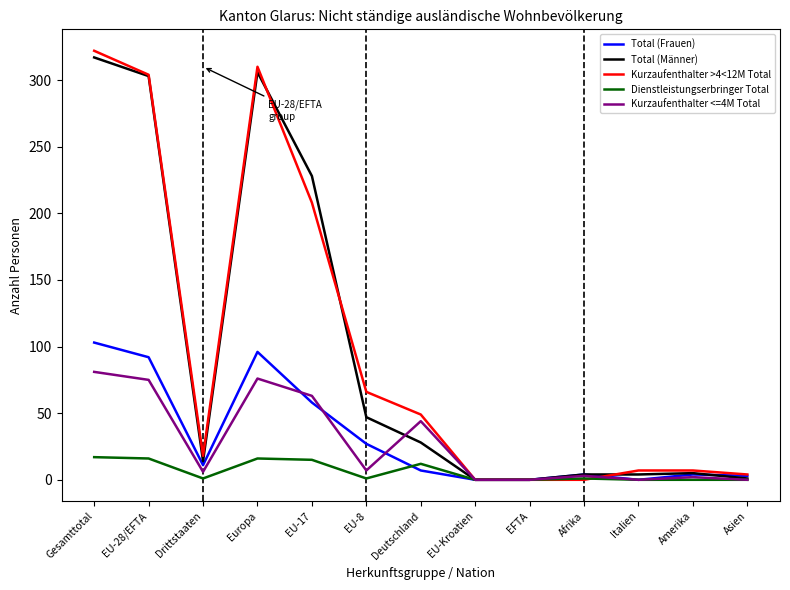

True or false: Total (Männer) and Kurzaufenthalter >4<12M Total intersect in this chart.

True